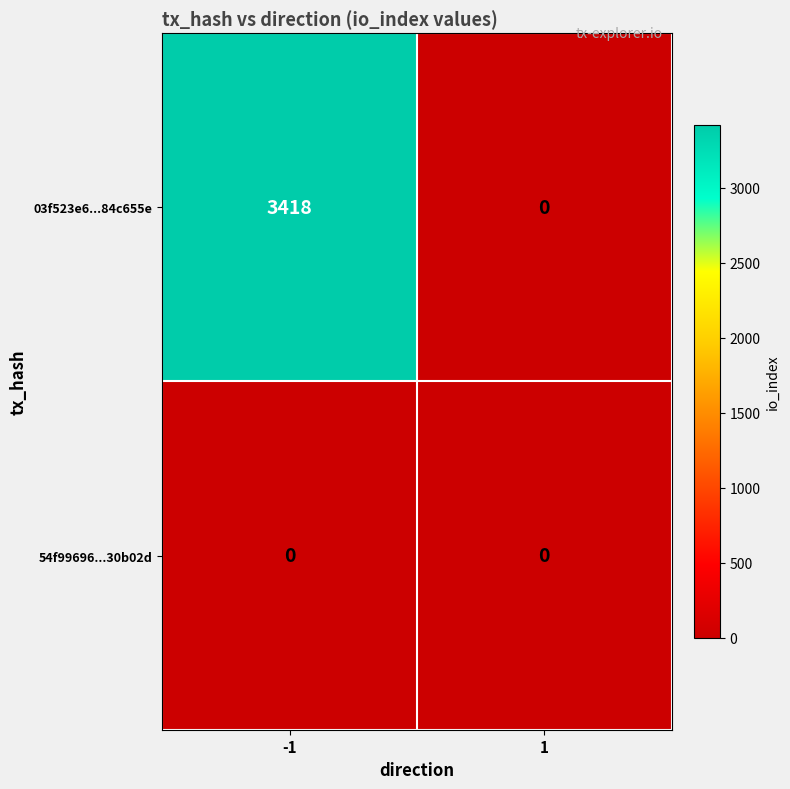

Which series has the widest spread of values?

03f523e6...84c655e